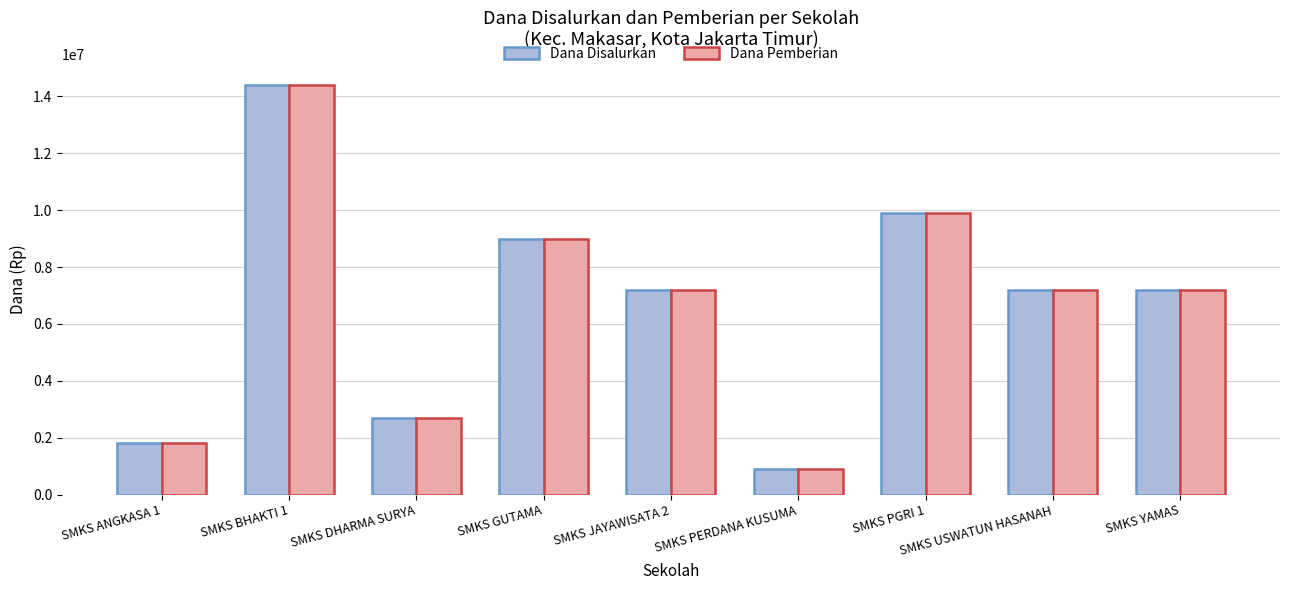

At which category is the sum across all series the highest?

SMKS BHAKTI 1